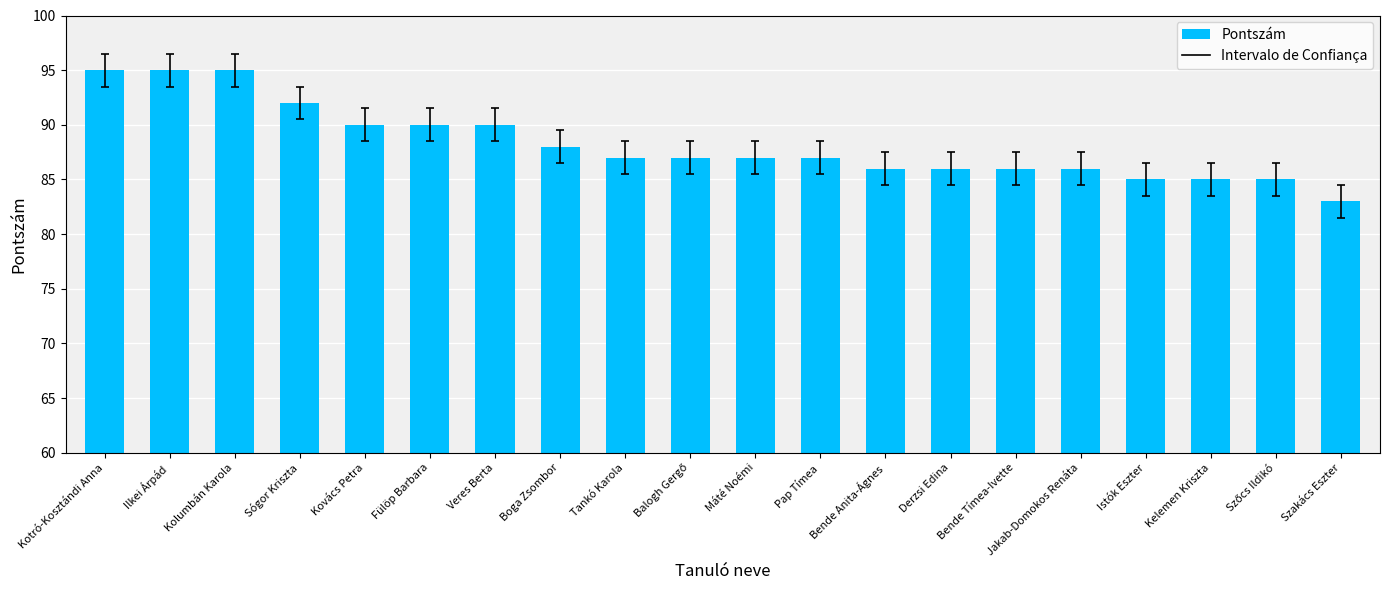

The chart shows a value of 145 at Kotró-Kosztándi Anna. True or false?

False